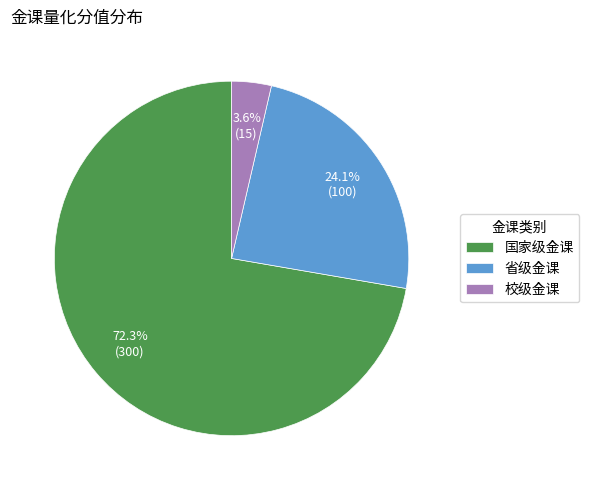

Count the number of slices in the pie.

3